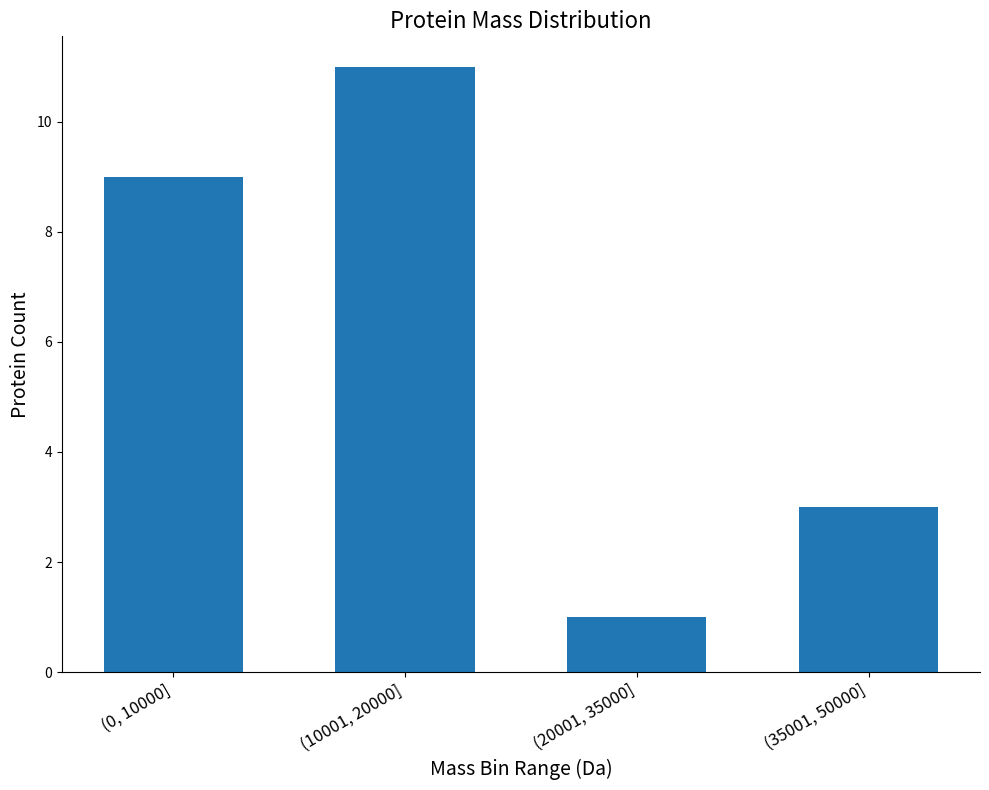

How many distinct data groups are displayed?

1